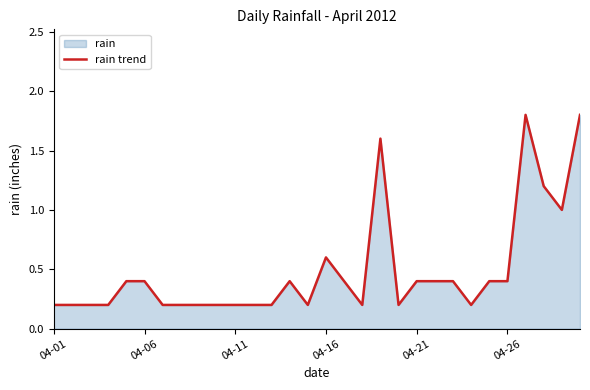

The value at 28 is 0.7. True or false?

False